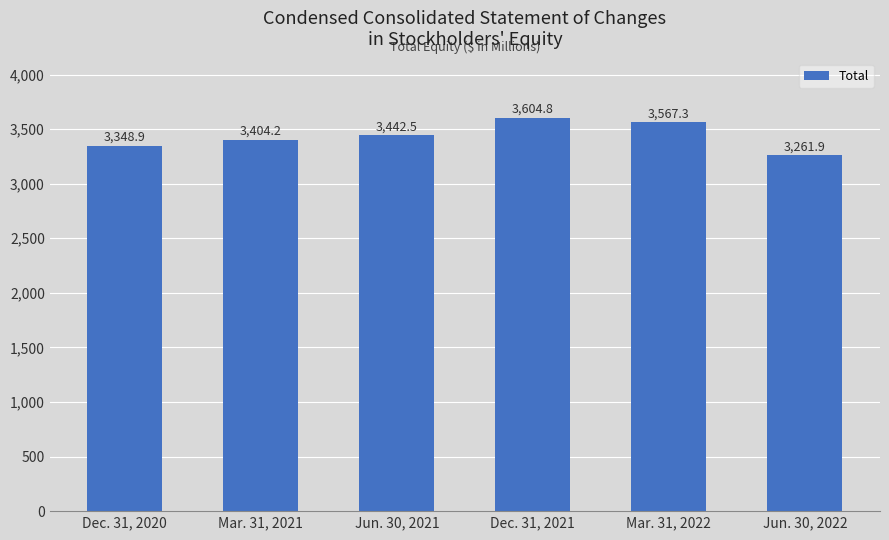

At which label does the data first exceed 3442?

Jun. 30, 2021